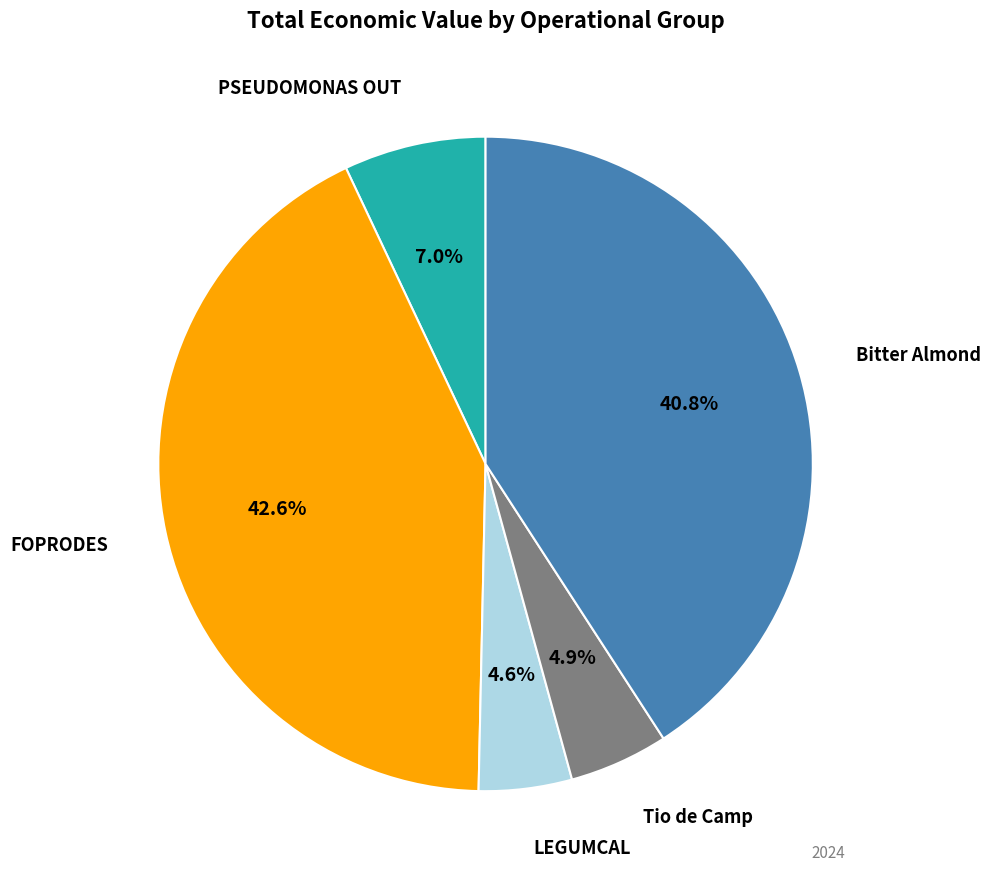

Between LEGUMCAL and Bitter Almond, which is larger?

Bitter Almond